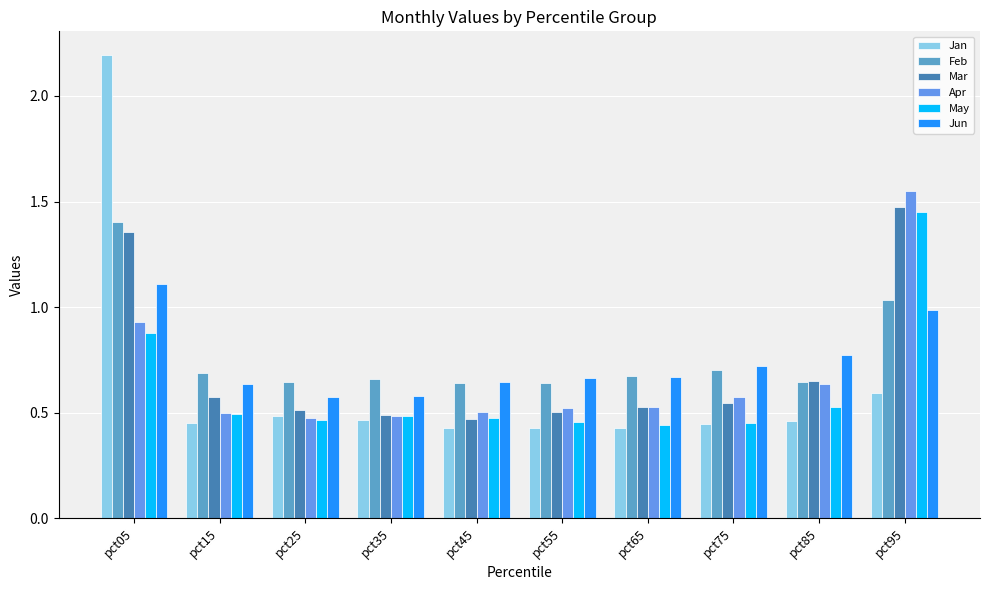

Which series has the largest total across all categories?

Feb